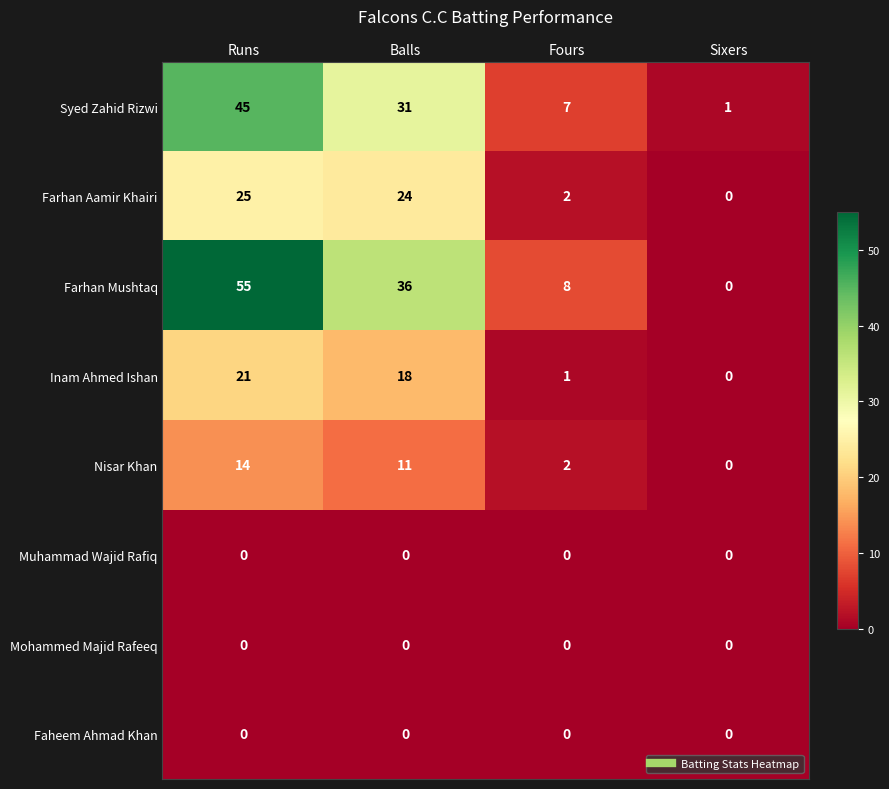

At how many categories does at least one series exceed 4?

3